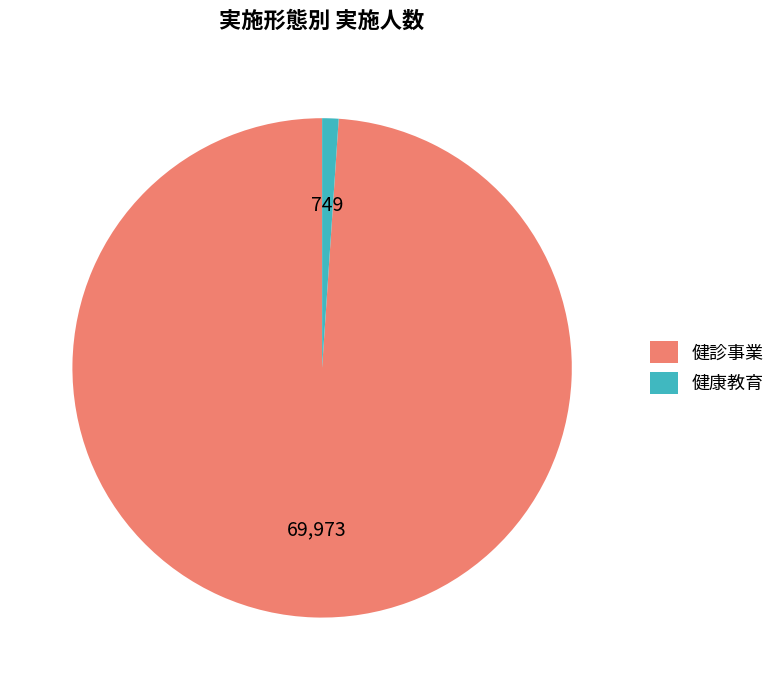

Approximately how many times larger is the value at 健康教育 compared to 健診事業?

0.0